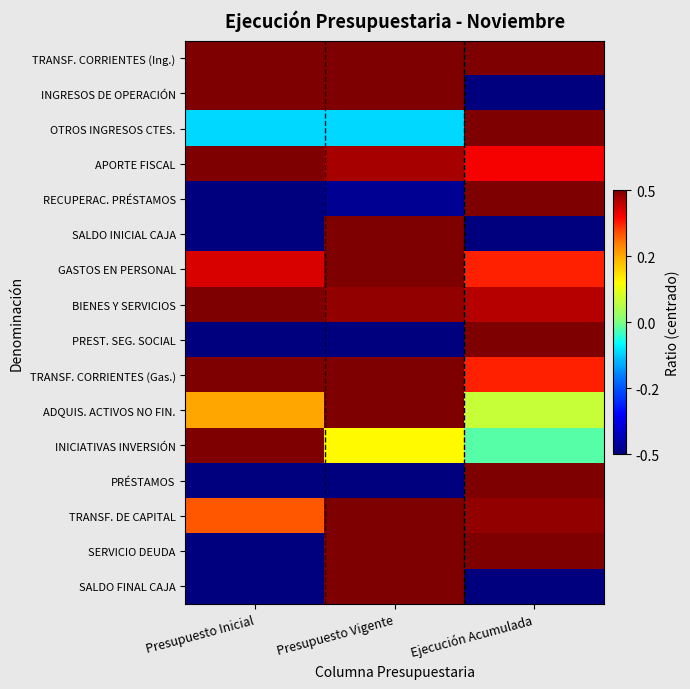

Reading left to right, transcribe all the data shown in this chart.

TRANSF. CORRIENTES (Ing.): Presupuesto Inicial=0.5	Presupuesto Vigente=0.5	Ejecución Acumulada=0.5
INGRESOS DE OPERACIÓN: Presupuesto Inicial=0.5	Presupuesto Vigente=0.5	Ejecución Acumulada=-0.5
OTROS INGRESOS CTES.: Presupuesto Inicial=-0.1	Presupuesto Vigente=-0.1	Ejecución Acumulada=0.5
APORTE FISCAL: Presupuesto Inicial=0.5	Presupuesto Vigente=0.5	Ejecución Acumulada=0.4
RECUPERAC. PRÉSTAMOS: Presupuesto Inicial=-0.5	Presupuesto Vigente=-0.5	Ejecución Acumulada=0.5
SALDO INICIAL CAJA: Presupuesto Inicial=-0.5	Presupuesto Vigente=0.5	Ejecución Acumulada=-0.5
GASTOS EN PERSONAL: Presupuesto Inicial=0.4	Presupuesto Vigente=0.5	Ejecución Acumulada=0.4
BIENES Y SERVICIOS: Presupuesto Inicial=0.5	Presupuesto Vigente=0.5	Ejecución Acumulada=0.5
PREST. SEG. SOCIAL: Presupuesto Inicial=-0.5	Presupuesto Vigente=-0.5	Ejecución Acumulada=0.5
TRANSF. CORRIENTES (Gas.): Presupuesto Inicial=0.5	Presupuesto Vigente=0.5	Ejecución Acumulada=0.4
ADQUIS. ACTIVOS NO FIN.: Presupuesto Inicial=0.3	Presupuesto Vigente=0.5	Ejecución Acumulada=0.1
INICIATIVAS INVERSIÓN: Presupuesto Inicial=0.5	Presupuesto Vigente=0.2	Ejecución Acumulada=-0.0
PRÉSTAMOS: Presupuesto Inicial=-0.5	Presupuesto Vigente=-0.5	Ejecución Acumulada=0.5
TRANSF. DE CAPITAL: Presupuesto Inicial=0.3	Presupuesto Vigente=0.5	Ejecución Acumulada=0.5
SERVICIO DEUDA: Presupuesto Inicial=-0.5	Presupuesto Vigente=0.5	Ejecución Acumulada=0.5
SALDO FINAL CAJA: Presupuesto Inicial=-0.5	Presupuesto Vigente=0.5	Ejecución Acumulada=-0.5